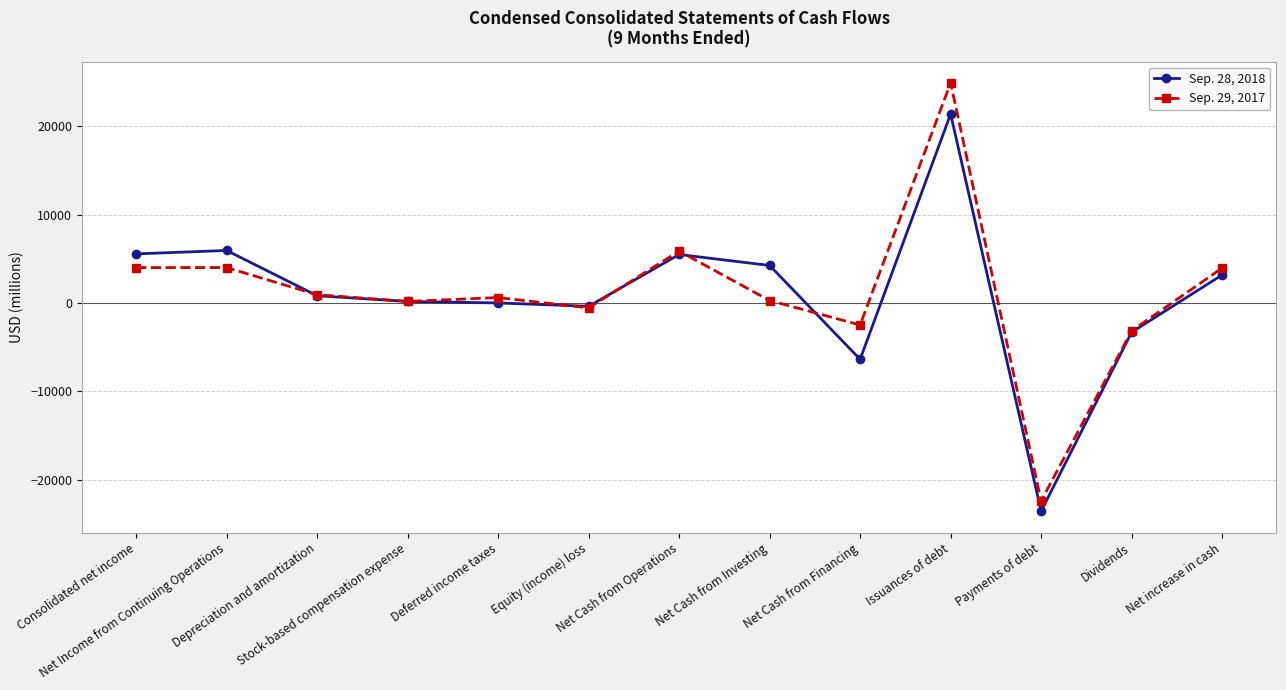

Which series has the widest spread of values?

Sep. 29, 2017